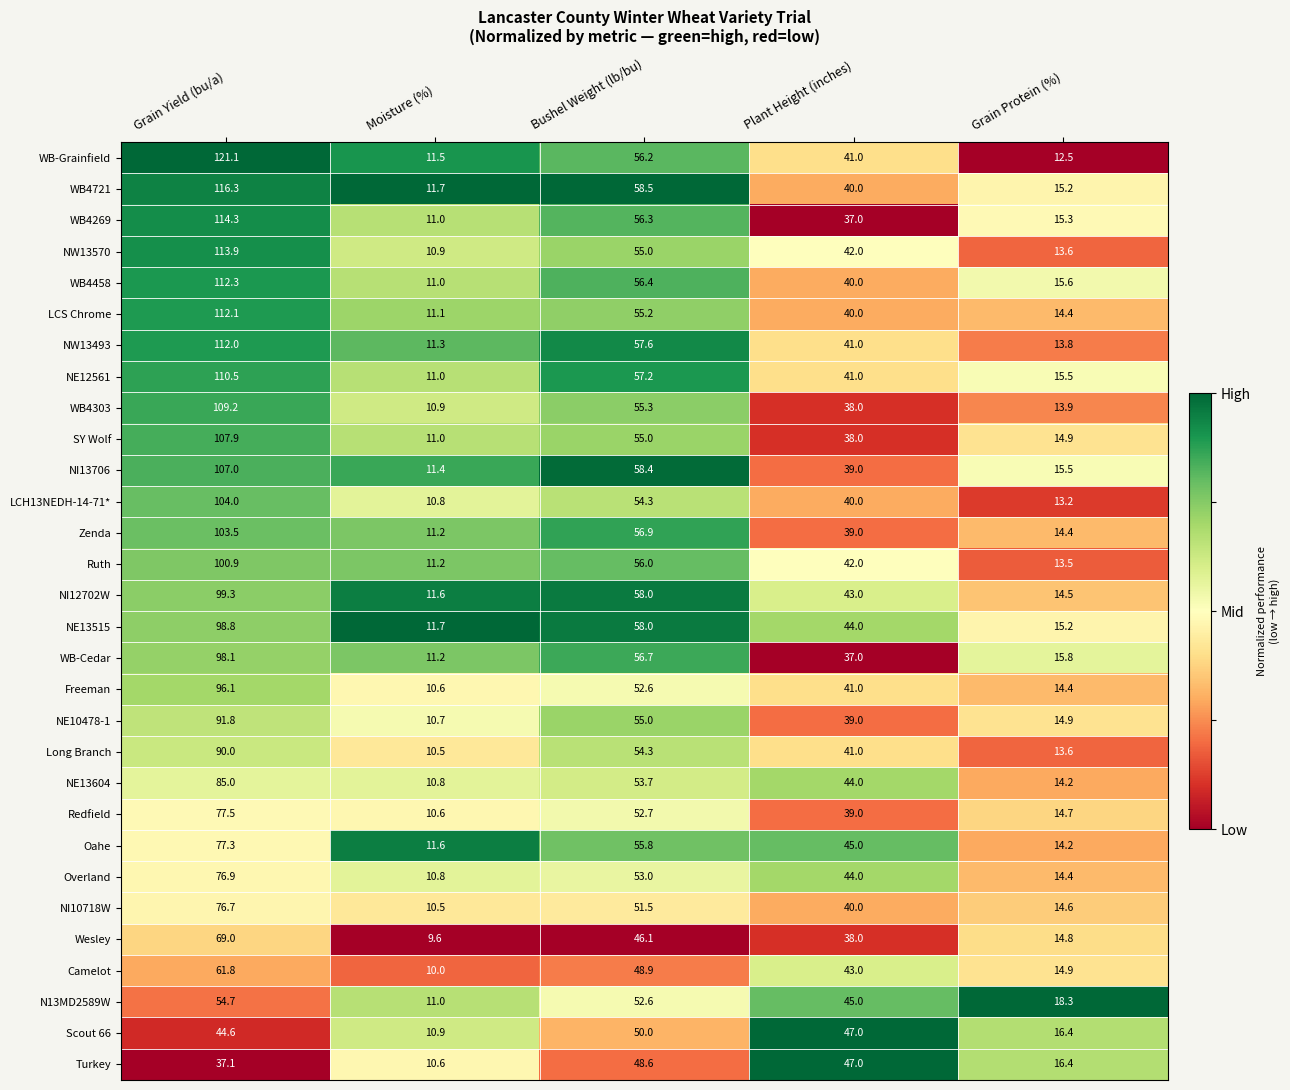

How many series are shown in this chart?

30